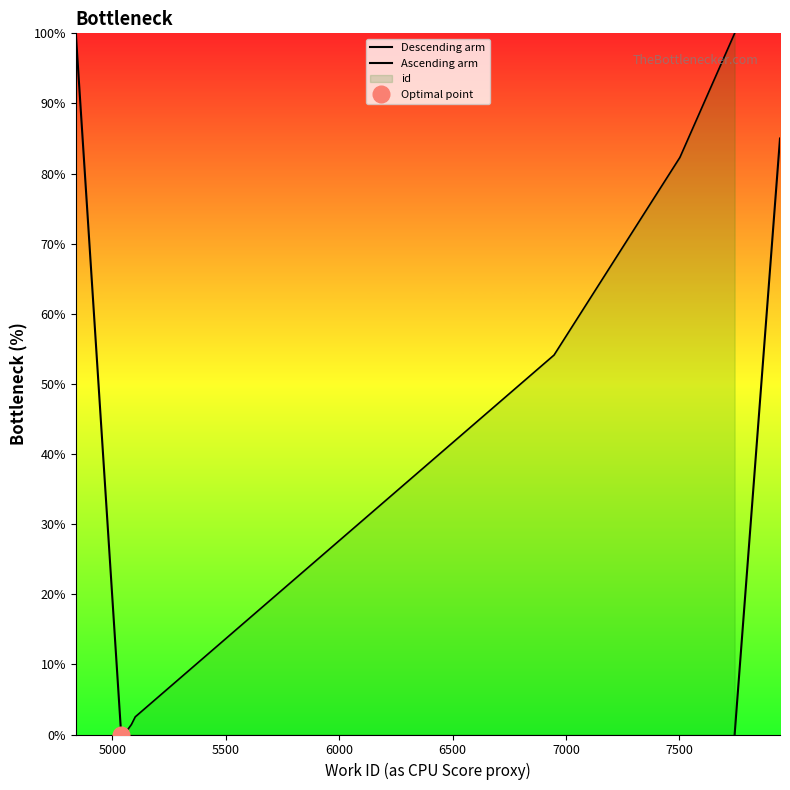

What value does the data have at 5101?

2.5